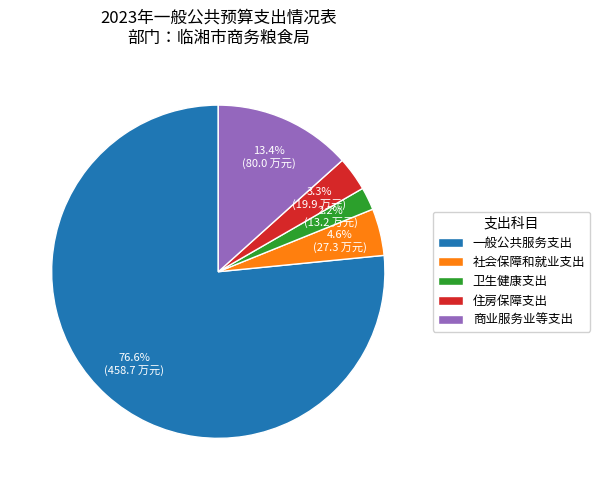

Count the number of slices in the pie.

5